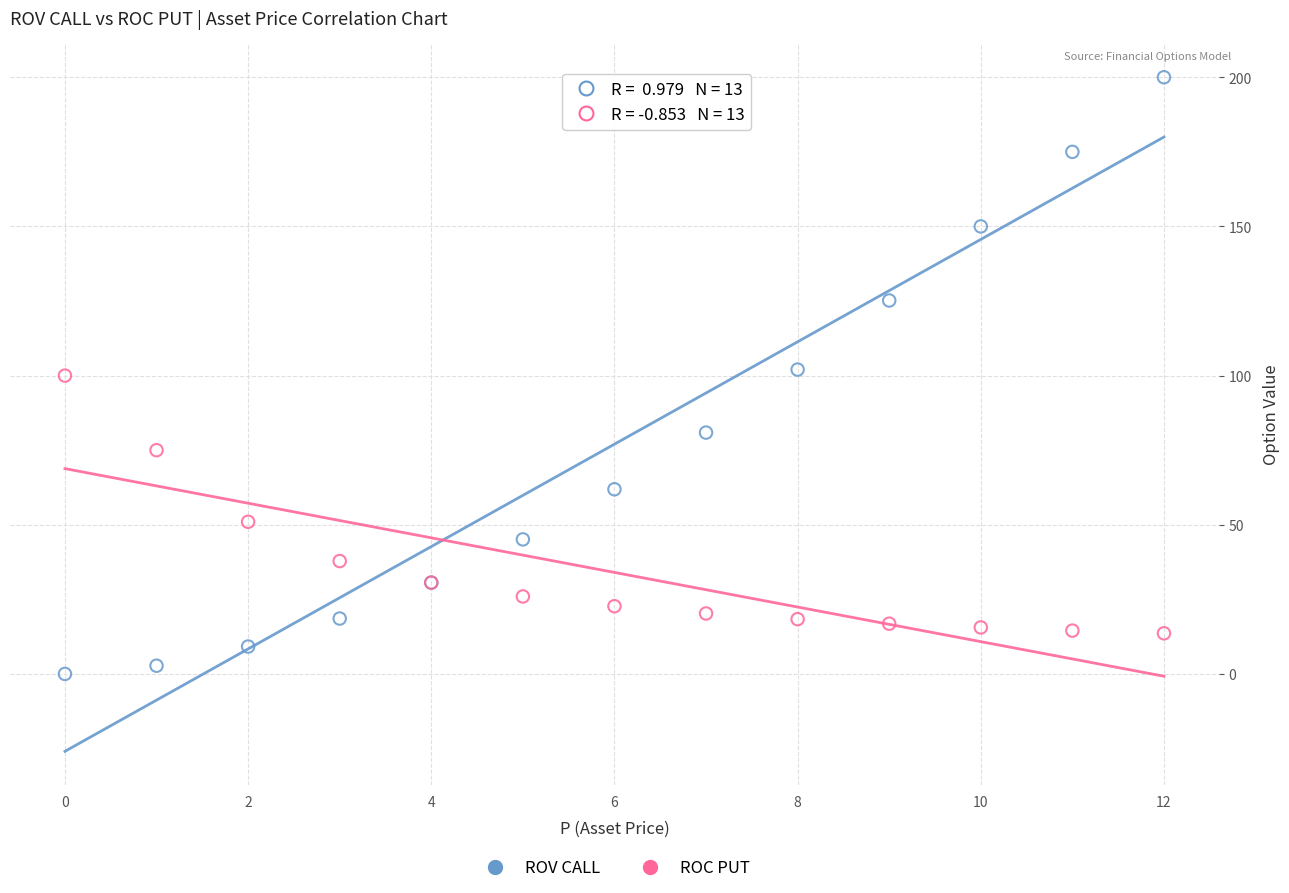

Which series contains the highest Y value?

ROV CALL